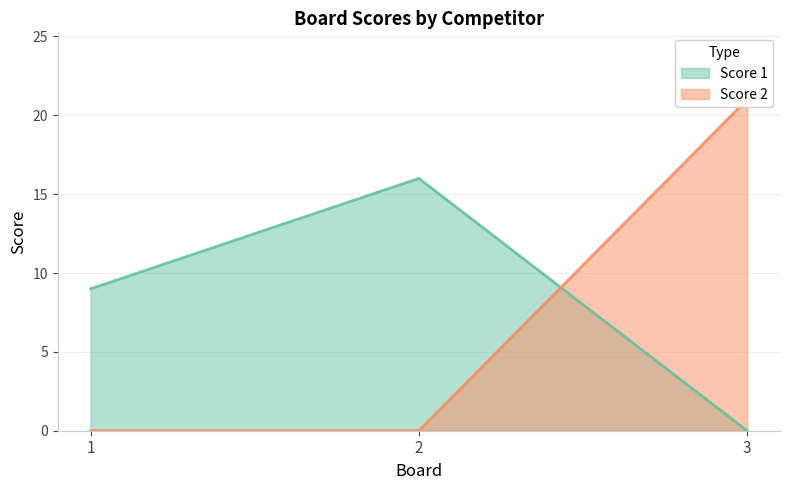

Where does the Score 1 series first go above 9?

2